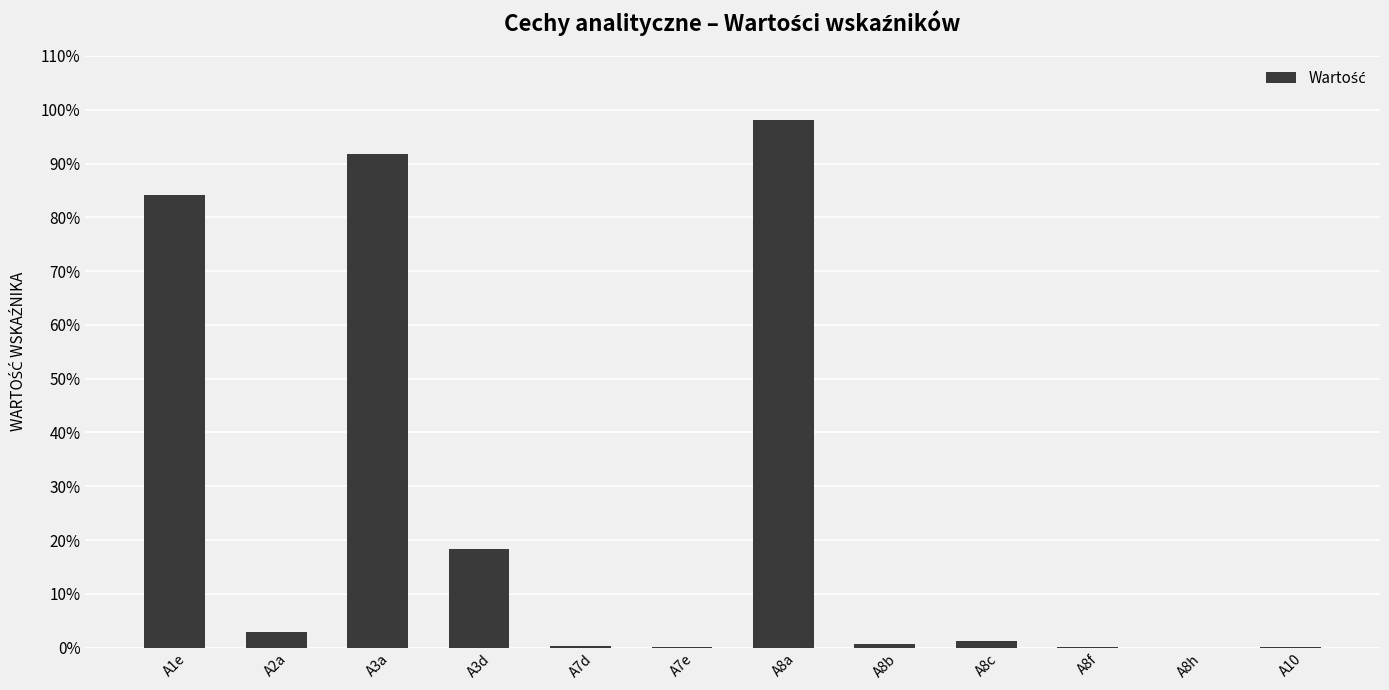

Read the value at A2a.

3.0